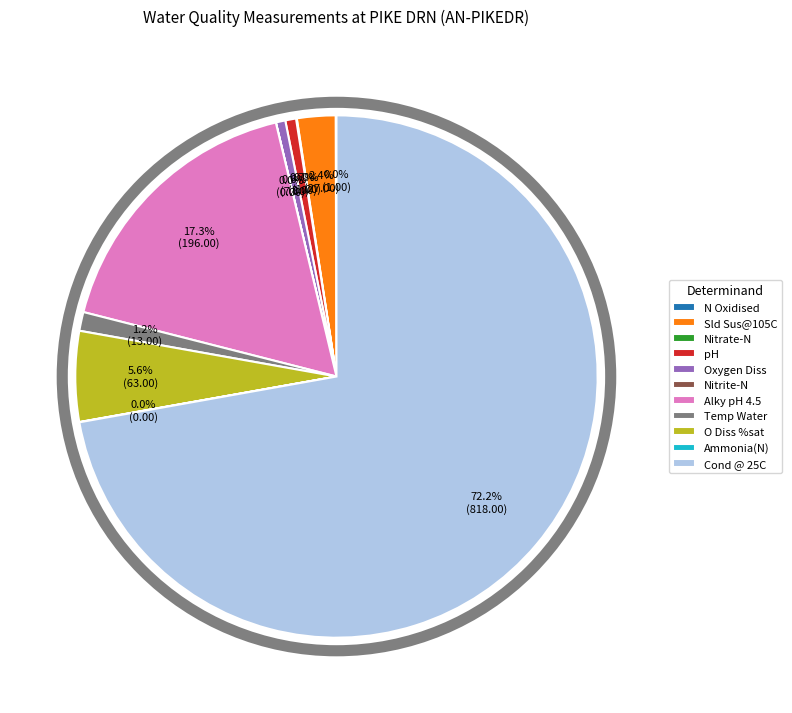

Which slice is the largest?

Cond @ 25C